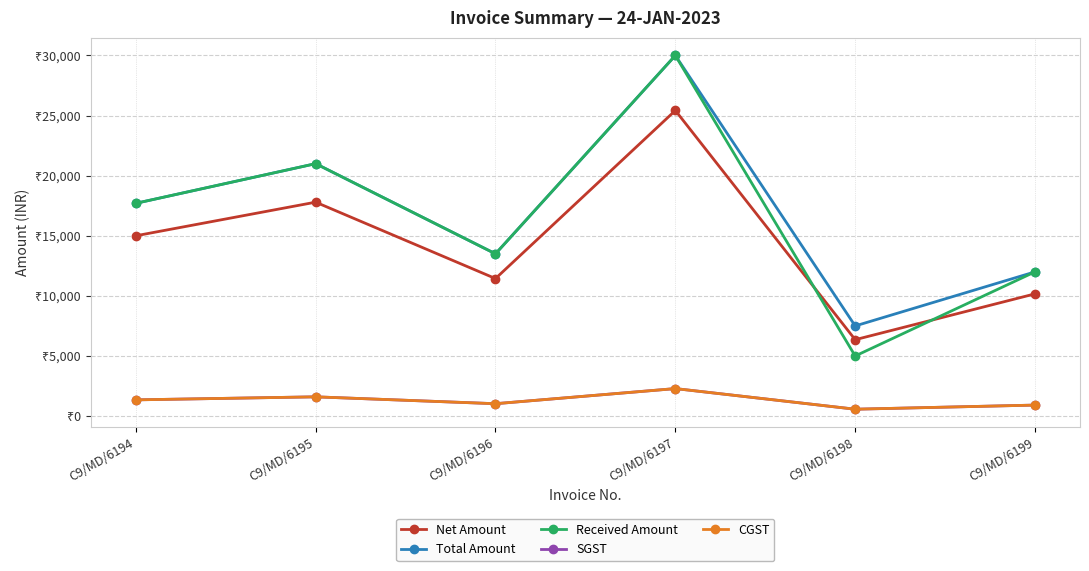

Reading right to left, what are all the values shown in this chart?

Net Amount: C9/MD/6199=10169.5	C9/MD/6198=6355.9	C9/MD/6197=25423.7	C9/MD/6196=11440.7	C9/MD/6195=17796.6	C9/MD/6194=15000.0
Total Amount: C9/MD/6199=12000.0	C9/MD/6198=7500.0	C9/MD/6197=30000.0	C9/MD/6196=13500.0	C9/MD/6195=21000.0	C9/MD/6194=17700.0
Received Amount: C9/MD/6199=12000.0	C9/MD/6198=5000.0	C9/MD/6197=30000.0	C9/MD/6196=13500.0	C9/MD/6195=21000.0	C9/MD/6194=17700.0
SGST: C9/MD/6199=915.2	C9/MD/6198=572.0	C9/MD/6197=2288.1	C9/MD/6196=1029.7	C9/MD/6195=1601.7	C9/MD/6194=1350.0
CGST: C9/MD/6199=915.2	C9/MD/6198=572.0	C9/MD/6197=2288.1	C9/MD/6196=1029.7	C9/MD/6195=1601.7	C9/MD/6194=1350.0